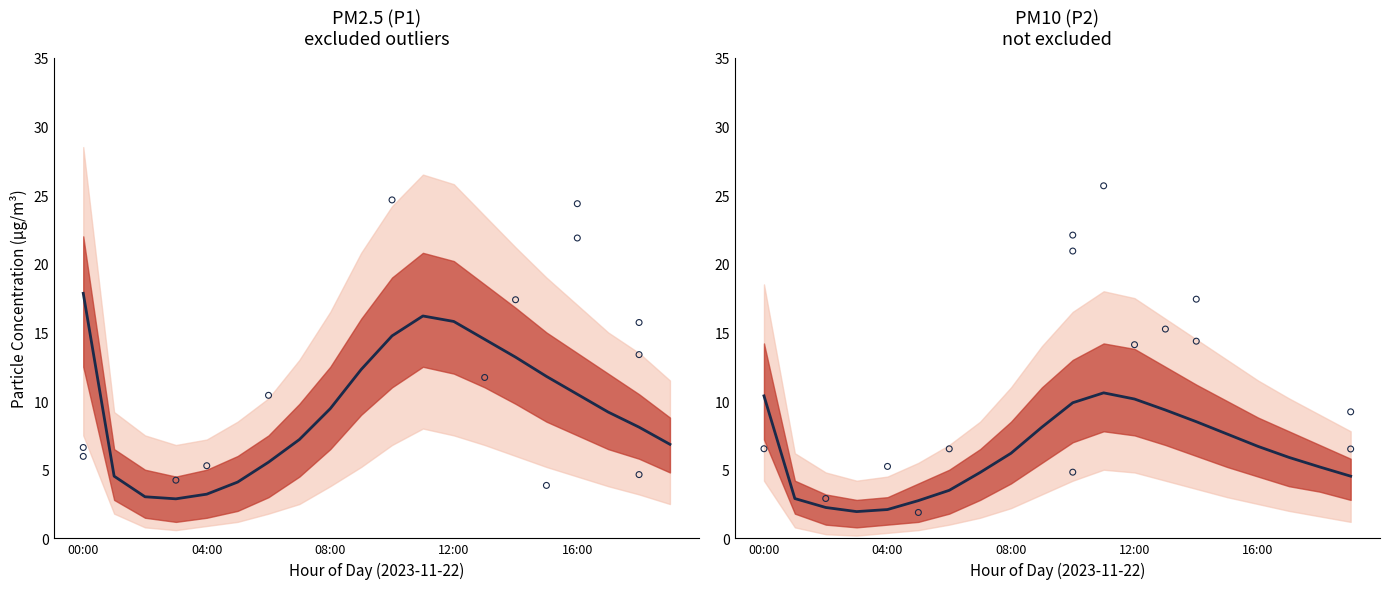

Which series contains the highest Y value?

P1